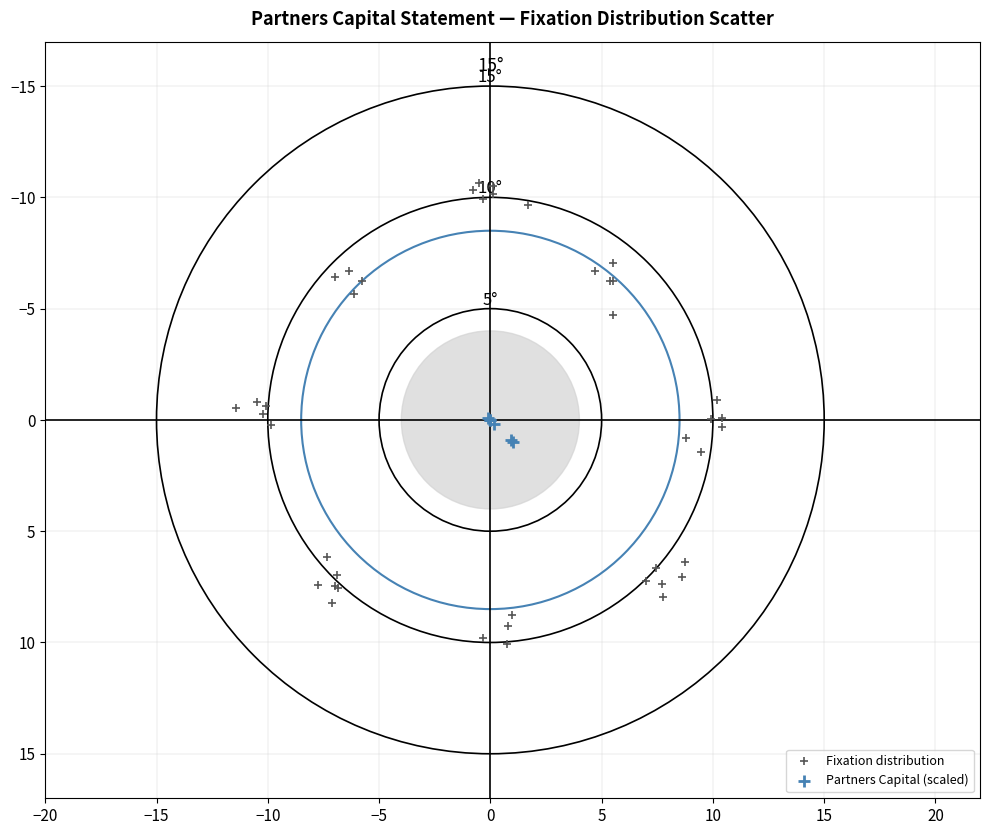

Which series has the largest Y range (max minus min)?

Fixation distribution